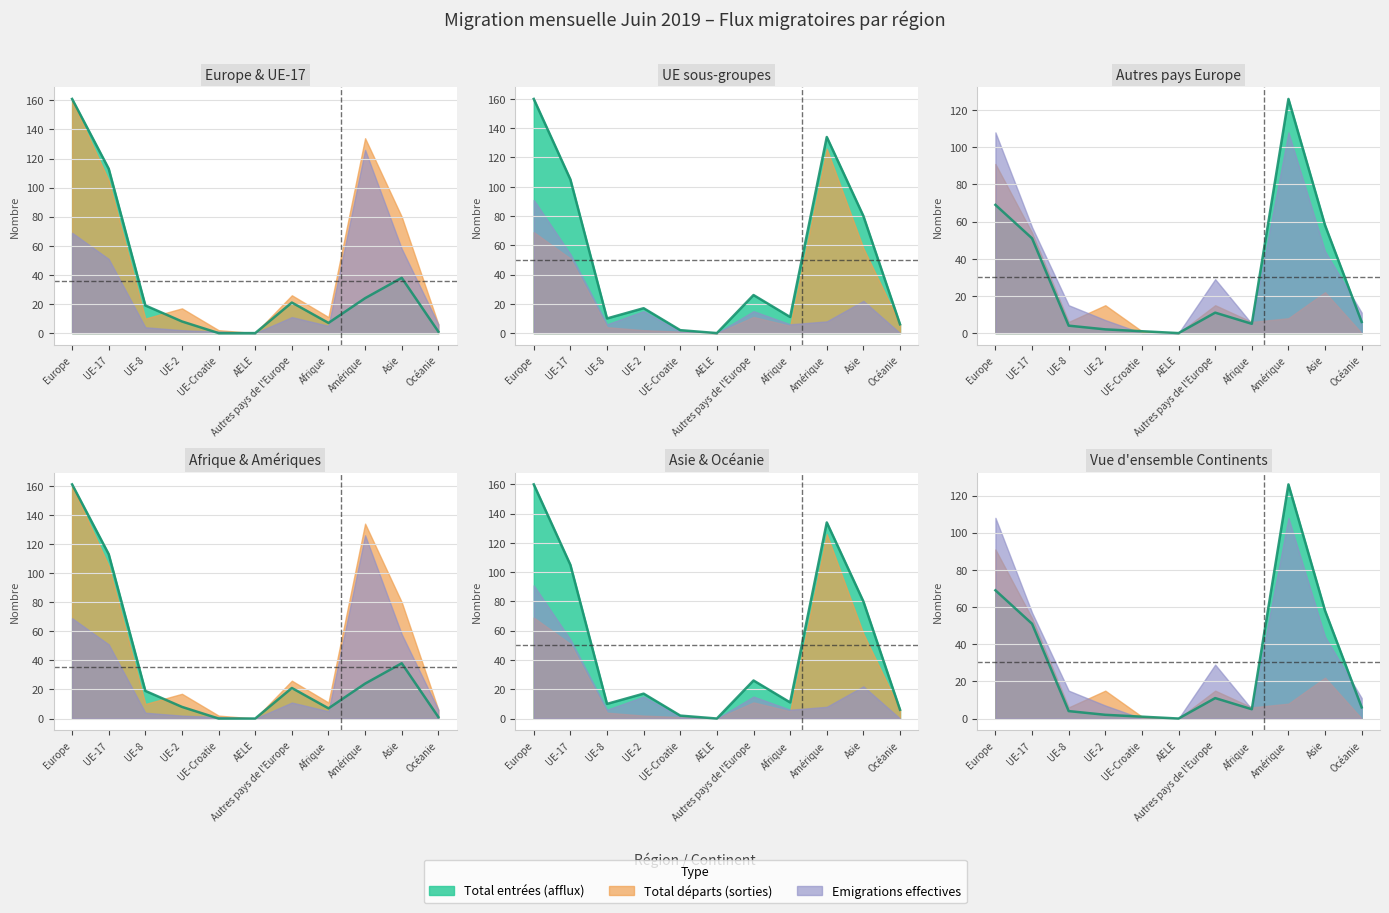

At how many categories does at least one series exceed 58?

4